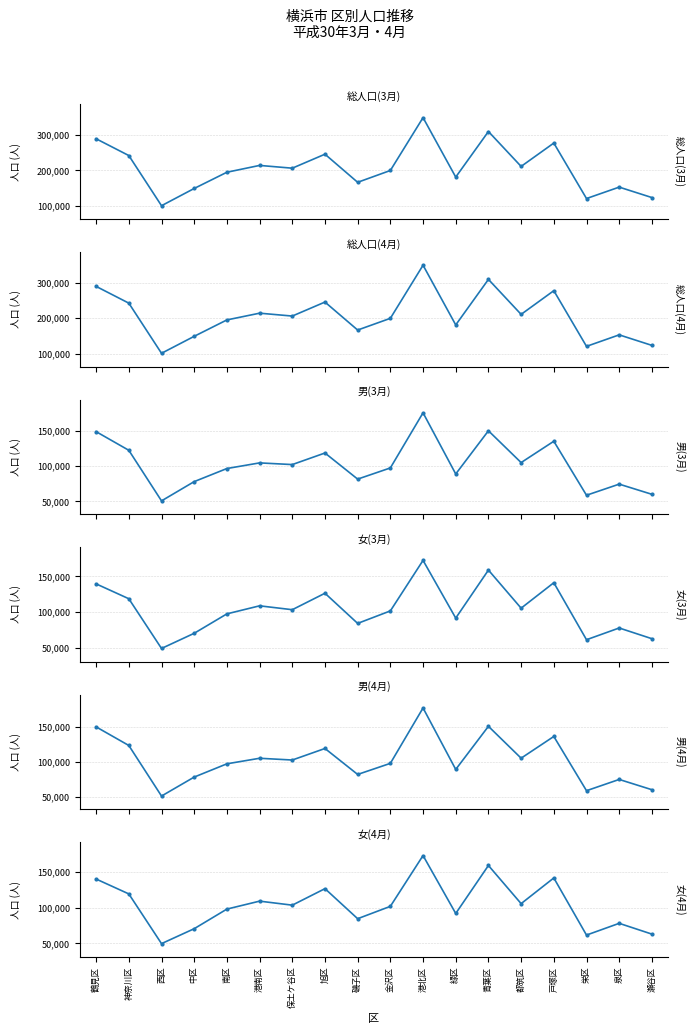

Where is 総人口(3月) nearest to the value 224453?

港南区